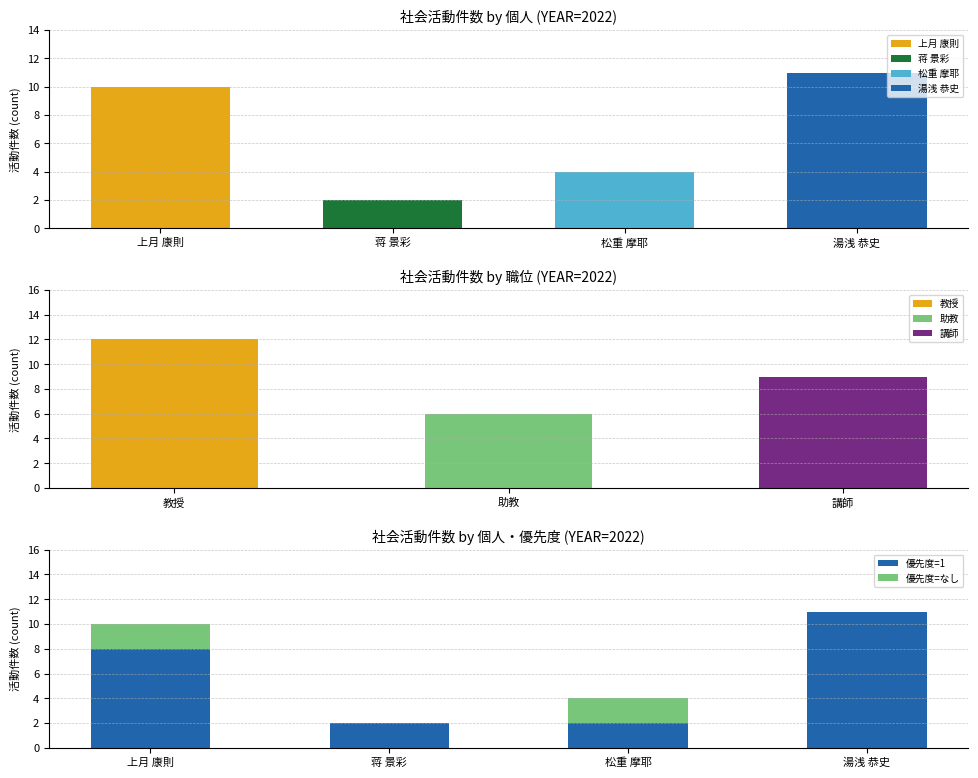

Which category has the highest value in the 優先度=1 series?

湯浅 恭史